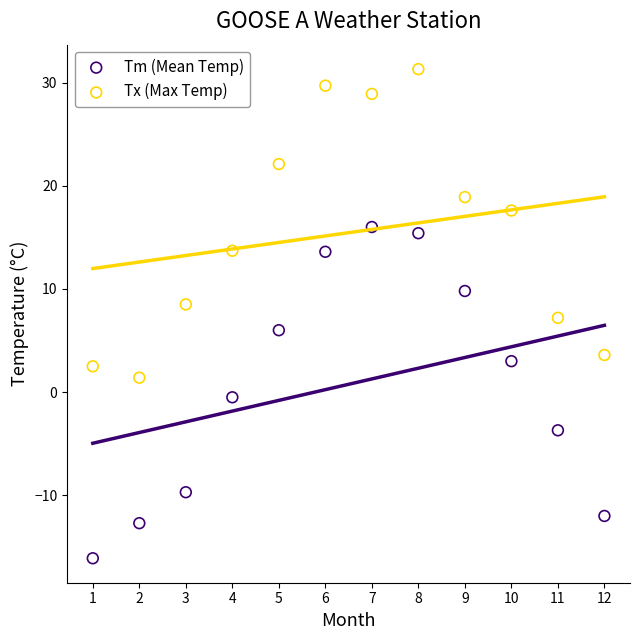

Across all data points, what is the range of Y values (max minus min)?

47.4